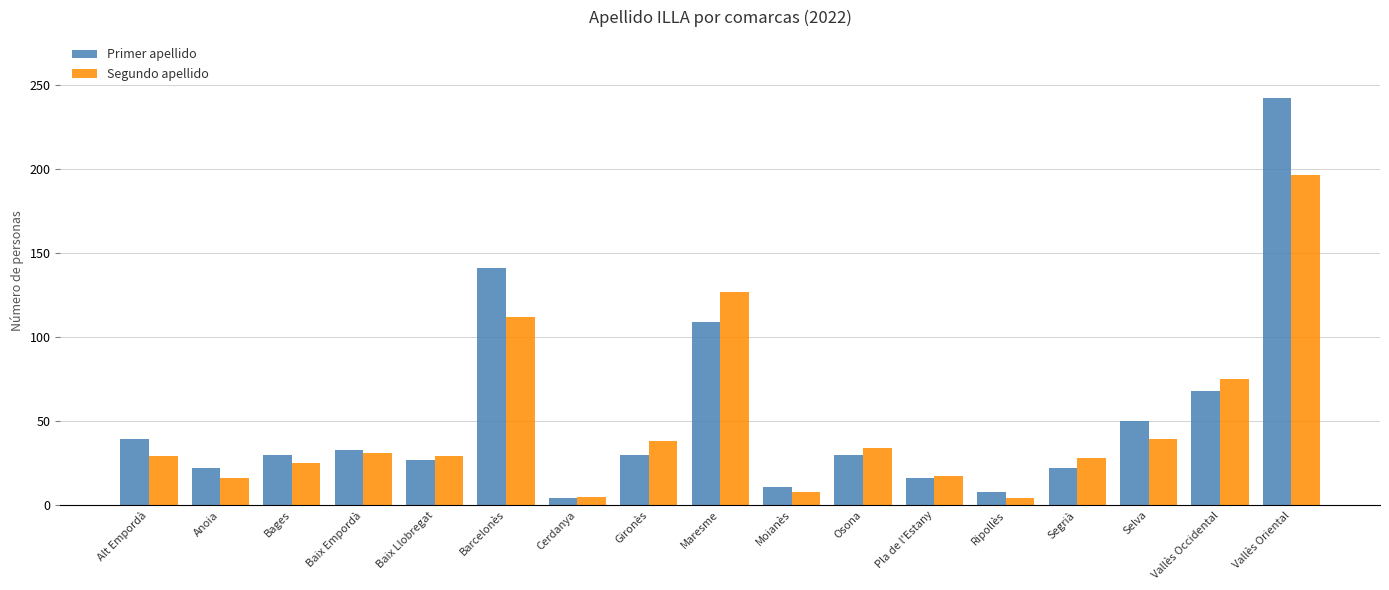

How many data points does each series have?

17